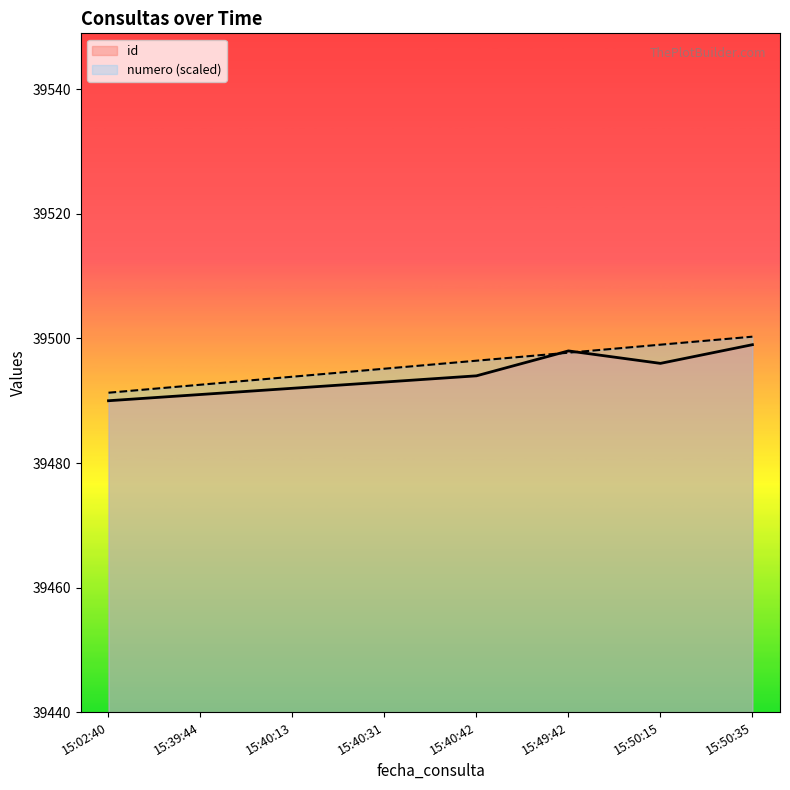

Rank the categories by numero (scaled) value from highest to lowest.

15:50:35, 15:50:15, 15:49:42, 15:40:42, 15:40:31, 15:40:13, 15:39:44, 15:02:40